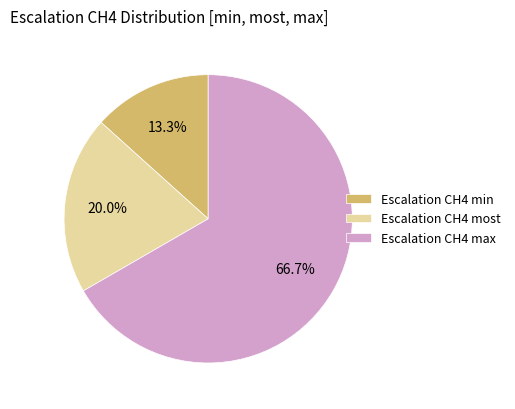

Which slice is the largest?

Escalation CH4 max